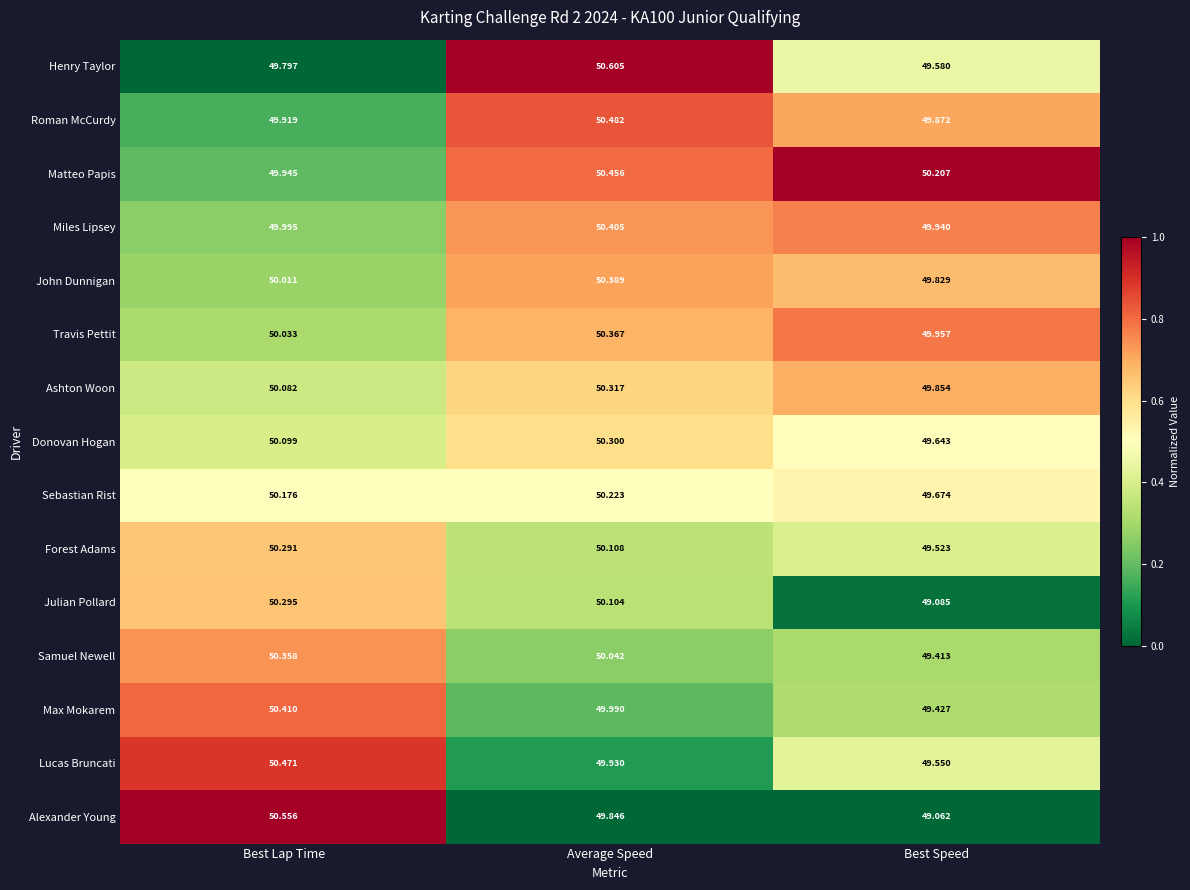

Which series has the widest spread of values?

Alexander Young